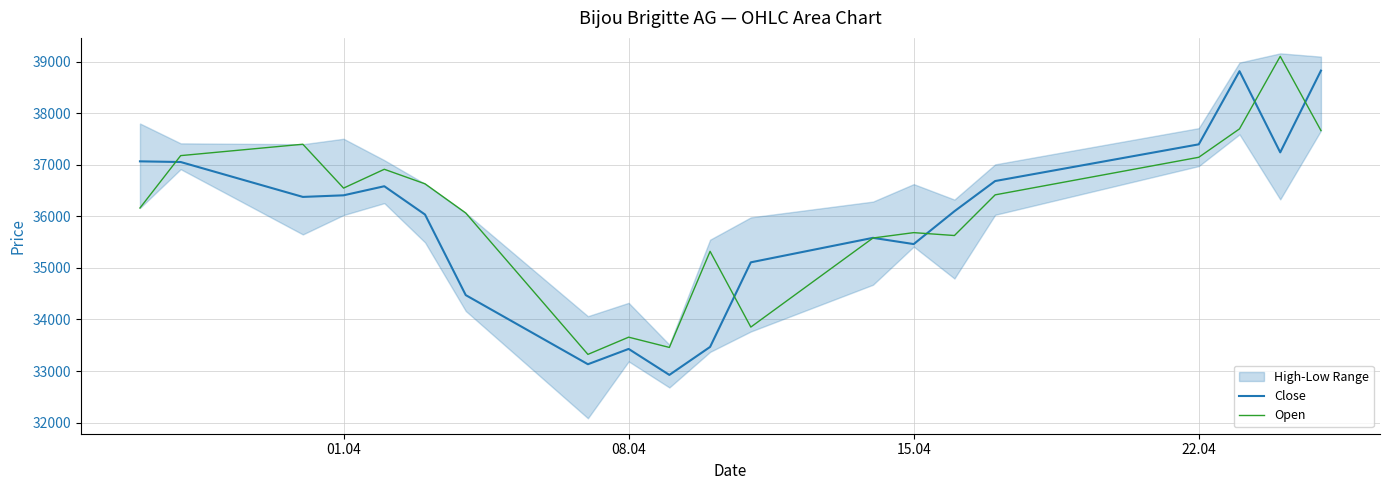

What is the difference between the maximum and minimum values in the Close series?

5903